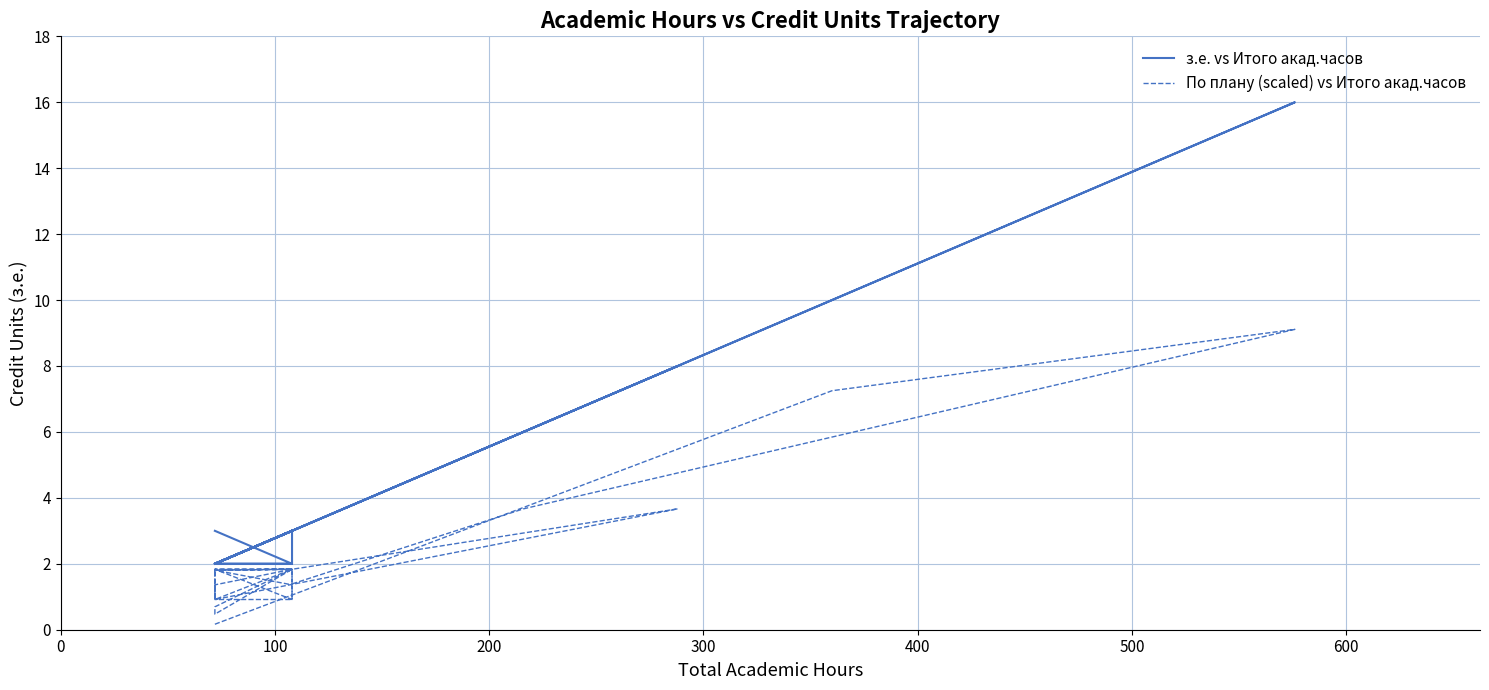

What is the difference between the maximum and minimum values in the По плану (scaled) vs Итого акад.часов series?

8.9